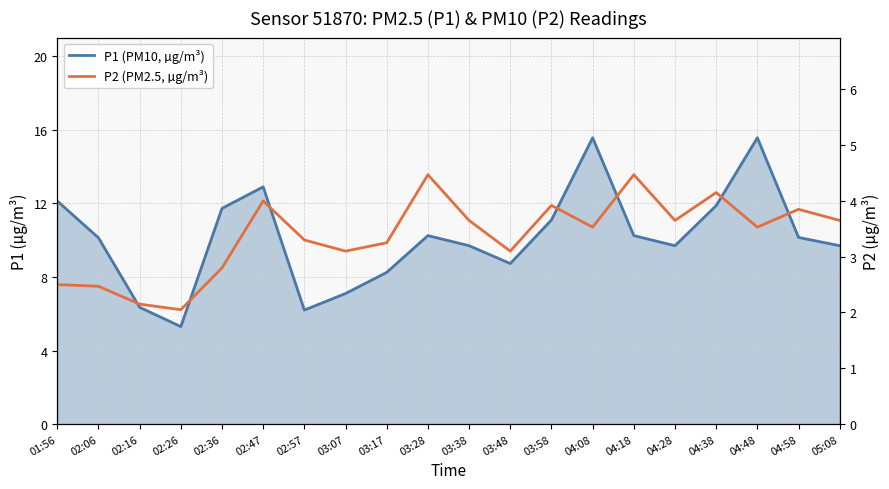

Reading right to left, what are all the values shown in this chart?

P1 (PM10, µg/m³): 05:08=9.7	04:58=10.2	04:48=15.6	04:38=11.9	04:28=9.7	04:18=10.2	04:08=15.6	03:58=11.1	03:48=8.7	03:38=9.7	03:28=10.2	03:17=8.2	03:07=7.1	02:57=6.2	02:47=12.9	02:36=11.7	02:26=5.3	02:16=6.3	02:06=10.1	01:56=12.1
P2 (PM2.5, µg/m³): 05:08=3.6	04:58=3.9	04:48=3.5	04:38=4.2	04:28=3.6	04:18=4.5	04:08=3.5	03:58=3.9	03:48=3.1	03:38=3.6	03:28=4.5	03:17=3.2	03:07=3.1	02:57=3.3	02:47=4.0	02:36=2.8	02:26=2.0	02:16=2.1	02:06=2.5	01:56=2.5